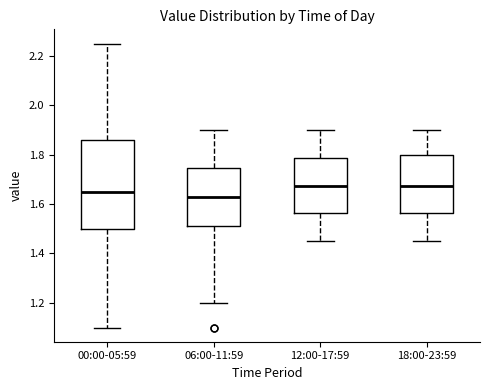

Comparing the boxes themselves (not the whiskers), which one is the tallest?

00:00-05:59